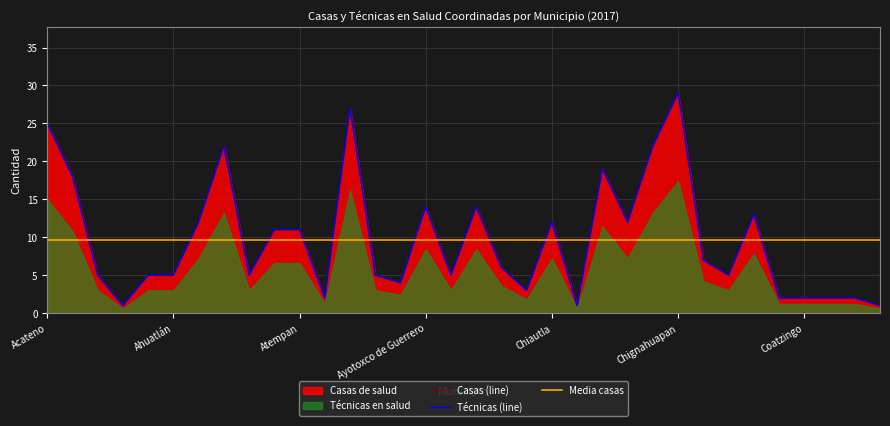

How many interior local peaks does the Casas (line) series have?

8